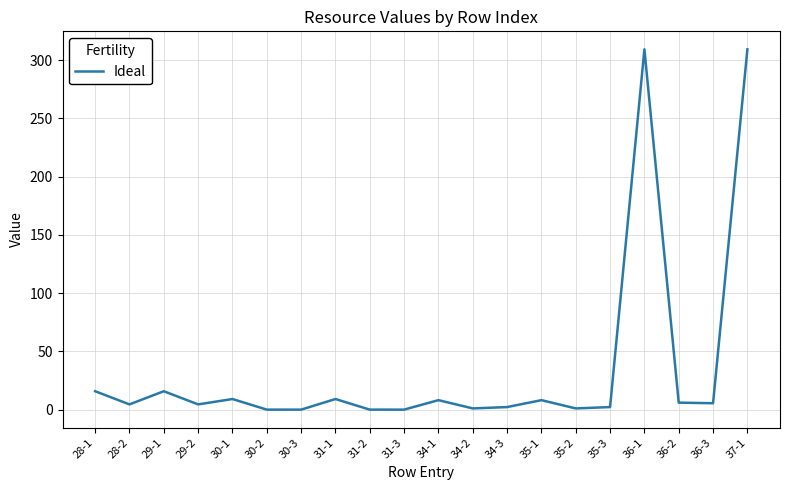

What is the smallest value displayed?

0.1